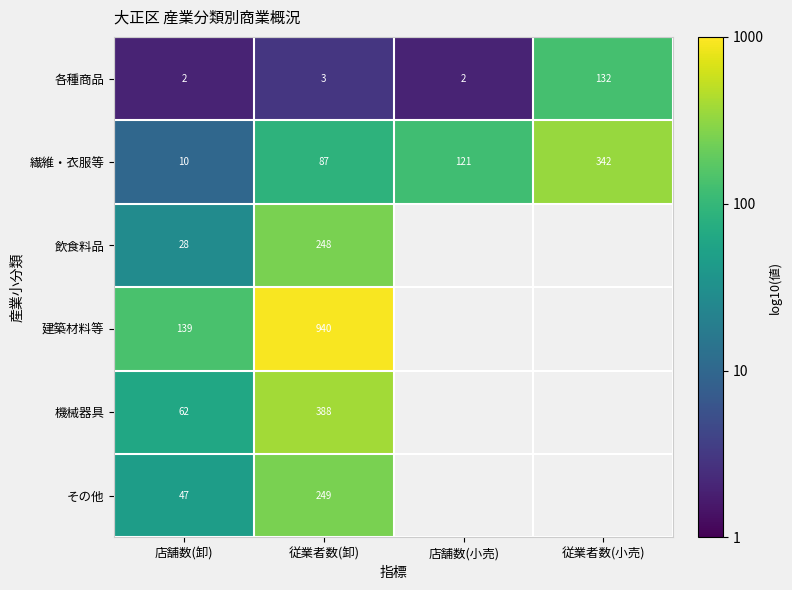

At 従業者数(卸), list the series in order from largest to smallest.

建築材料等, 機械器具, その他, 飲食料品, 繊維・衣服等, 各種商品